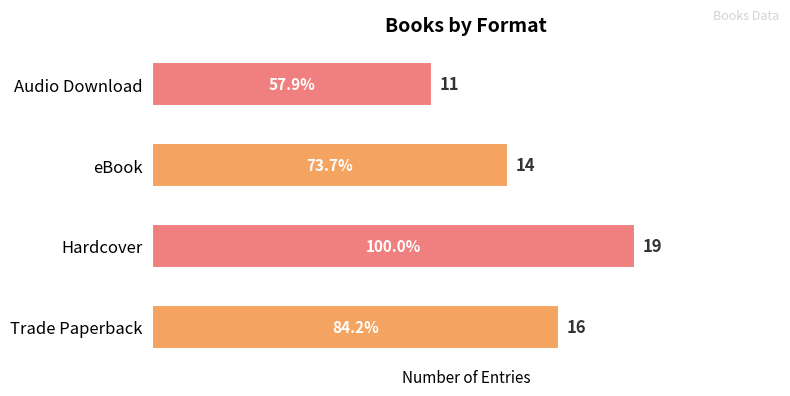

Does the chart contain stacked bars?

No